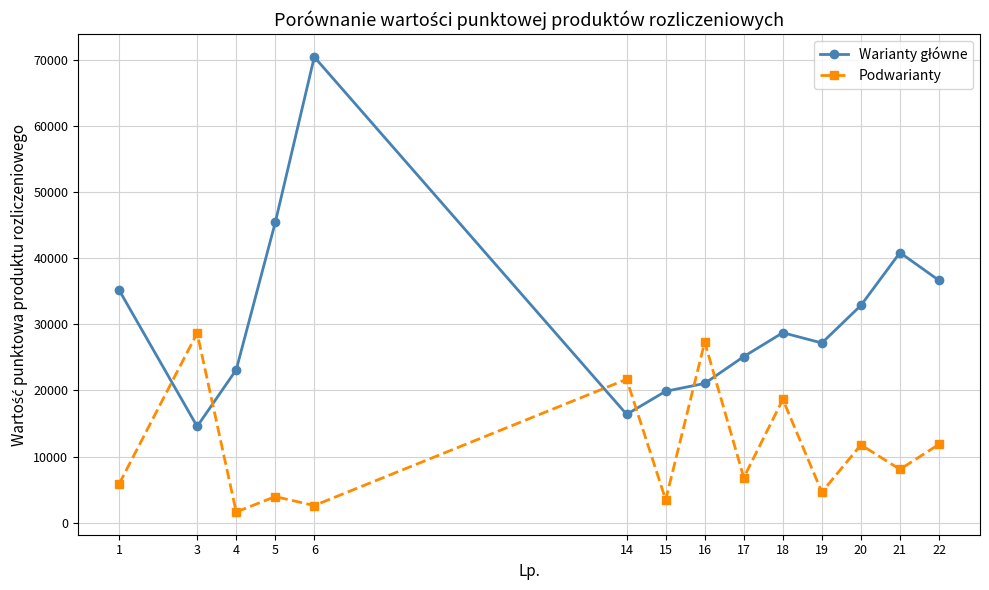

Which category has the highest value in the Podwarianty series?

3